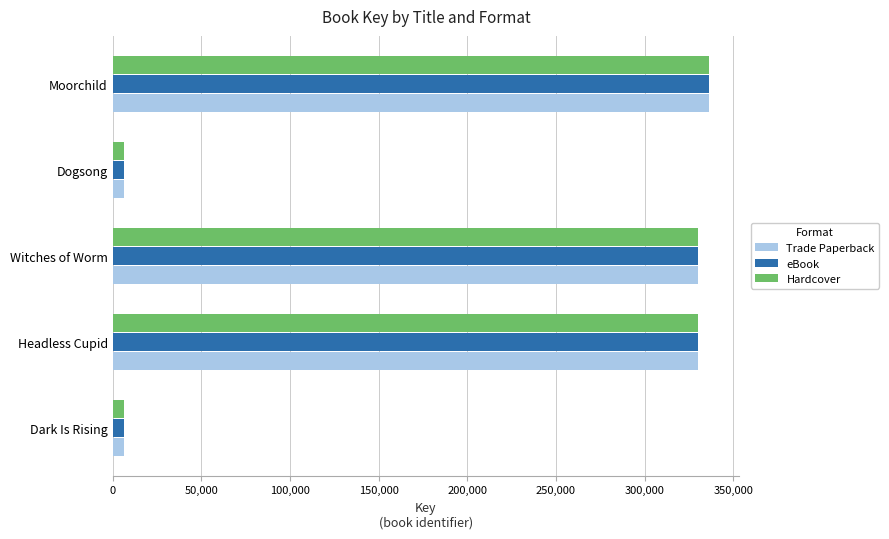

True or false: eBook has a value of 336426 at Moorchild.

True